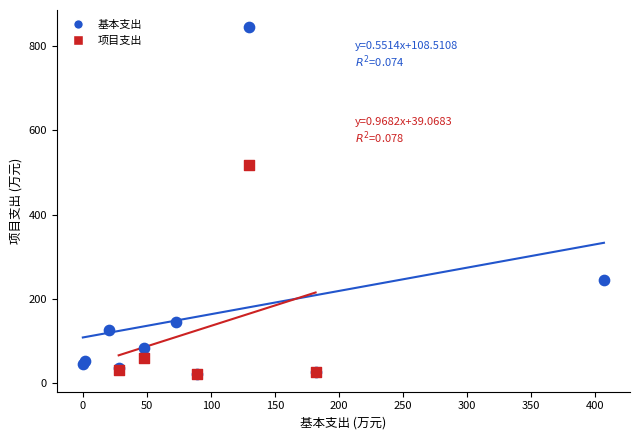

Which series has the largest Y range (max minus min)?

基本支出